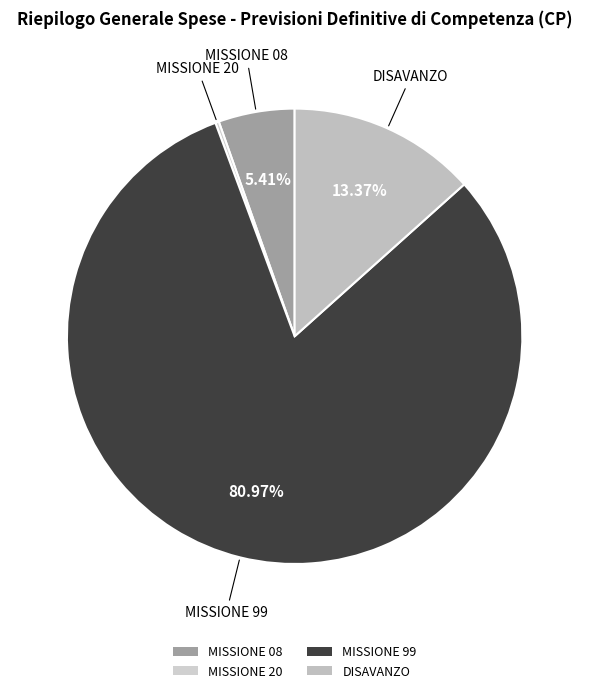

Between MISSIONE 99 and DISAVANZO, which is larger?

MISSIONE 99